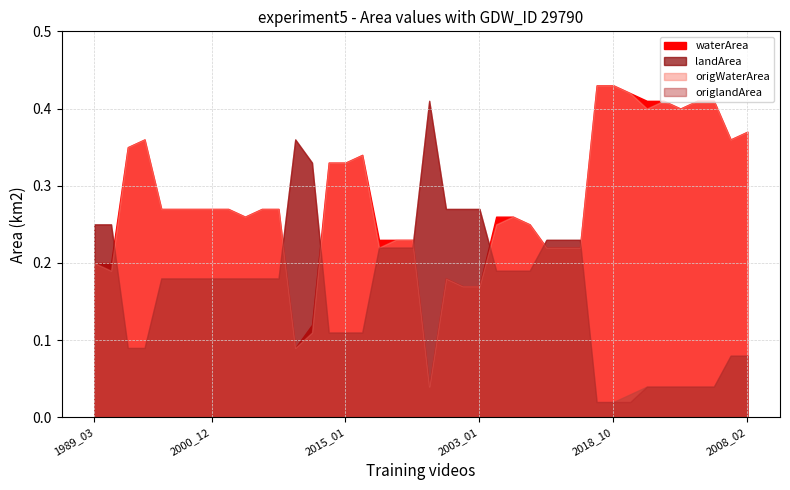

At how many categories does at least one series exceed 0?

40